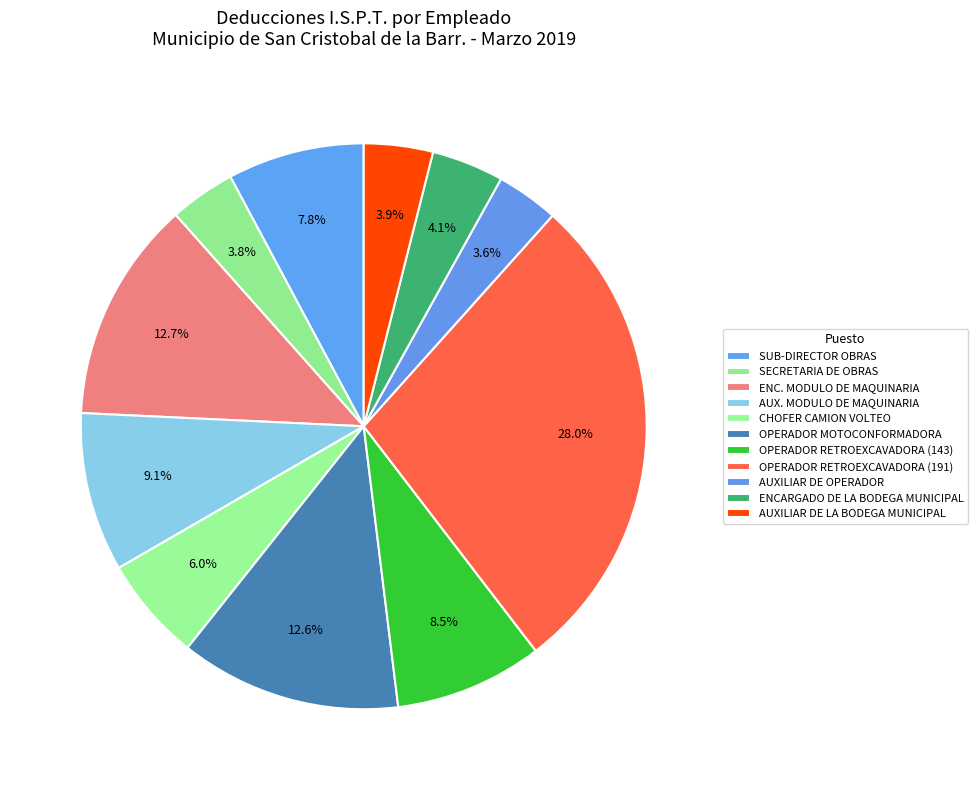

What is the smallest slice in the pie chart?

AUXILIAR DE OPERADOR